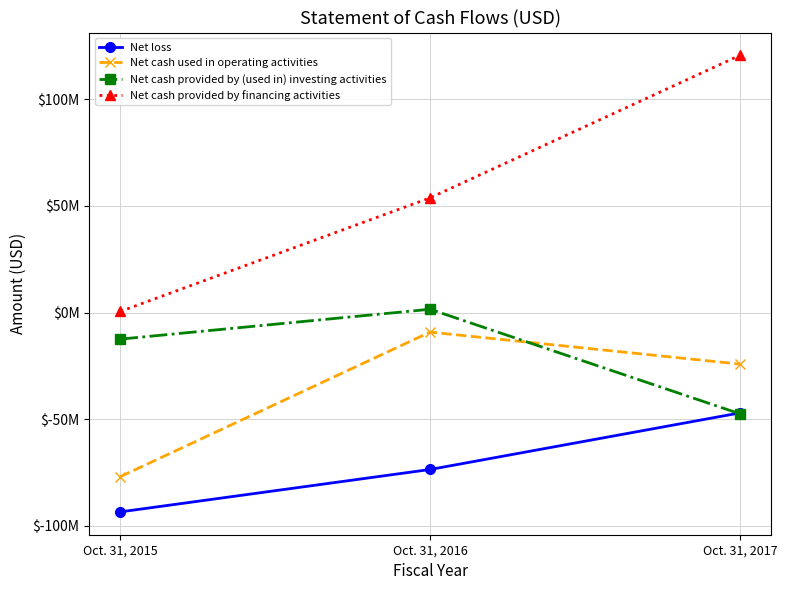

Count the Net cash provided by financing activities values in the range 527702 to 120569045.

3